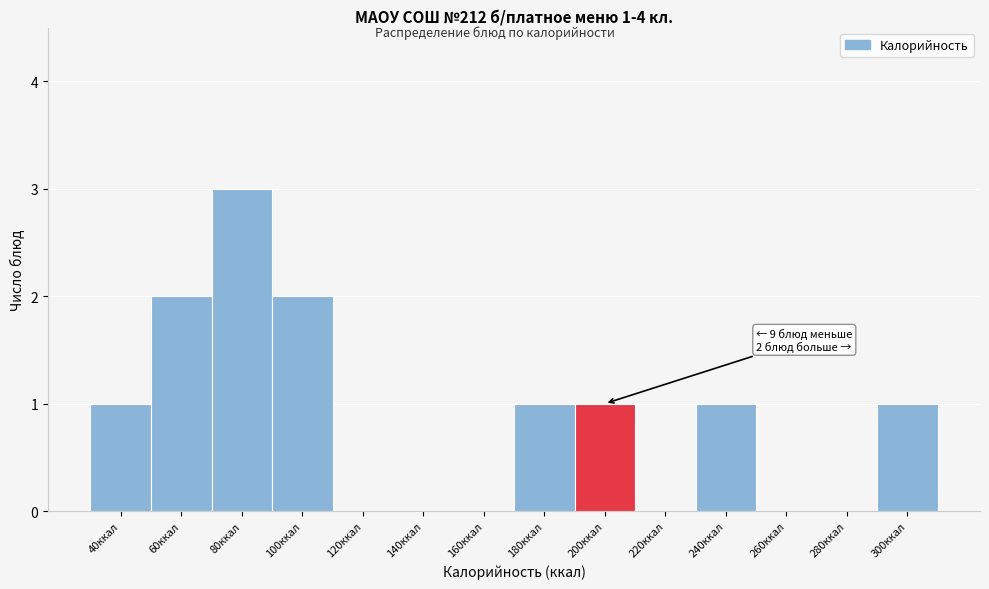

Reading left to right, extract all data points from this chart.

40ккал=1	60ккал=2	80ккал=3	100ккал=2	120ккал=0	140ккал=0	160ккал=0	180ккал=1	200ккал=1	220ккал=0	240ккал=1	260ккал=0	280ккал=0	300ккал=1